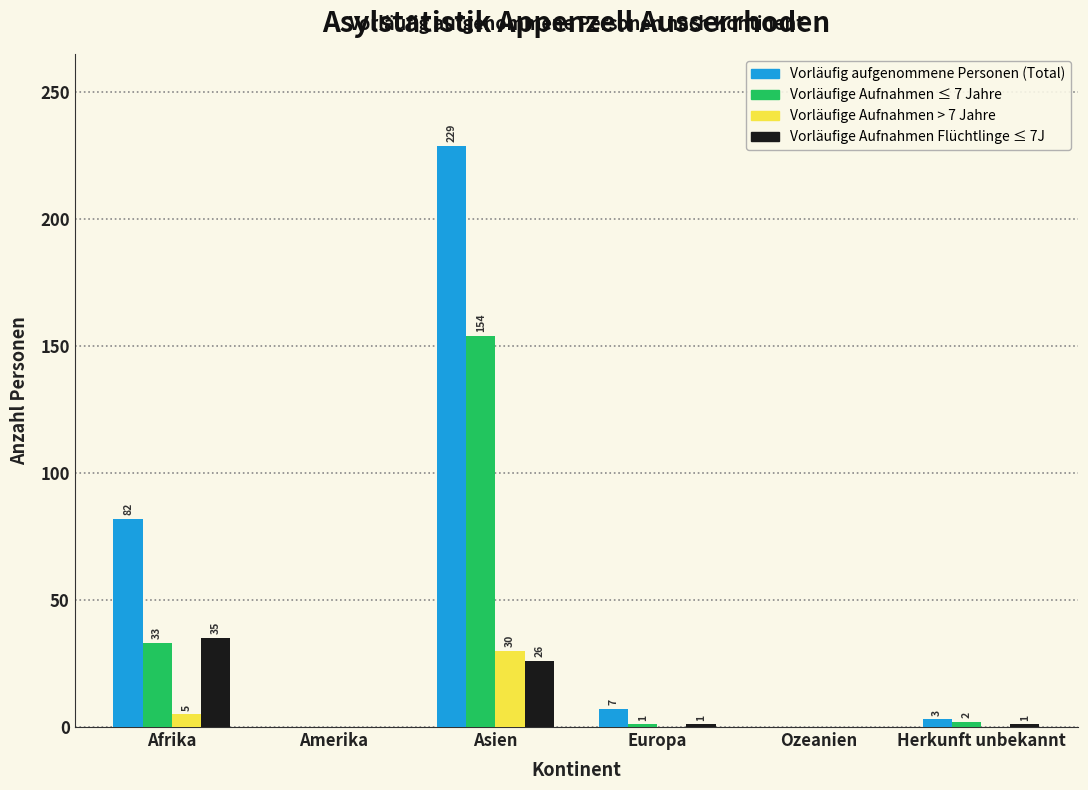

Reading left to right, what are all the values shown in this chart?

Vorläufig aufgenommene Personen (Total): Afrika=82	Amerika=0	Asien=229	Europa=7	Ozeanien=0	Herkunft unbekannt=3
Vorläufige Aufnahmen ≤ 7 Jahre: Afrika=33	Amerika=0	Asien=154	Europa=1	Ozeanien=0	Herkunft unbekannt=2
Vorläufige Aufnahmen > 7 Jahre: Afrika=5	Amerika=0	Asien=30	Europa=0	Ozeanien=0	Herkunft unbekannt=0
Vorläufige Aufnahmen Flüchtlinge ≤ 7J: Afrika=35	Amerika=0	Asien=26	Europa=1	Ozeanien=0	Herkunft unbekannt=1